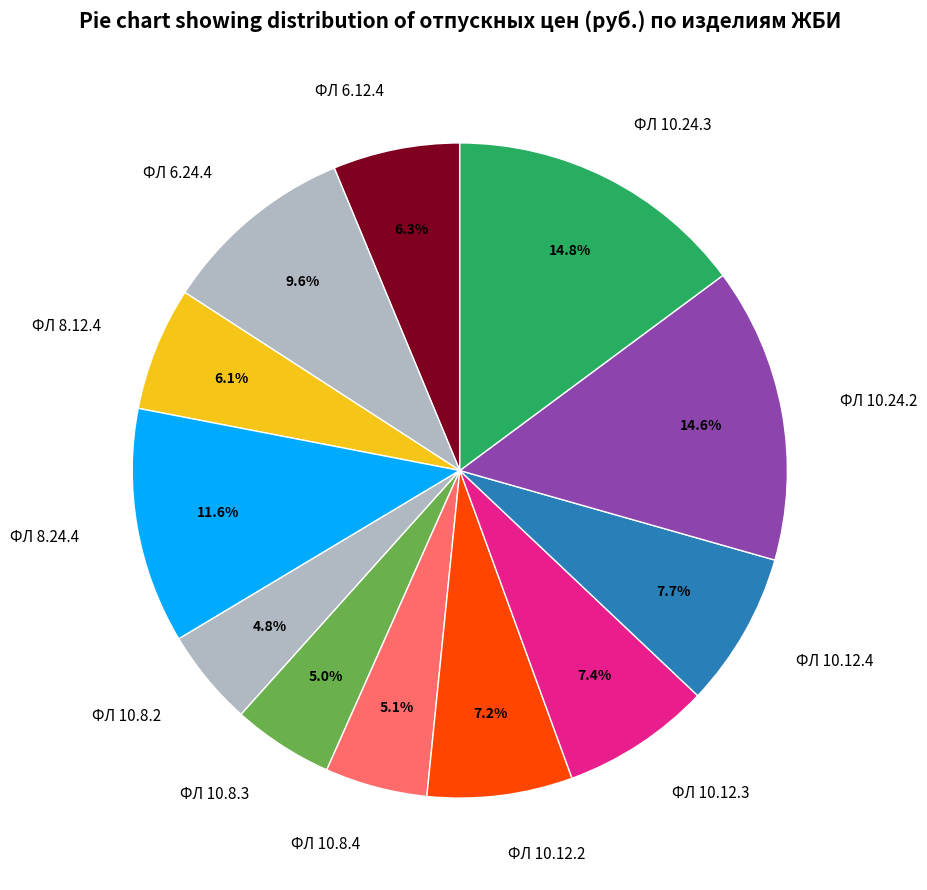

How many segments does this pie chart have?

12